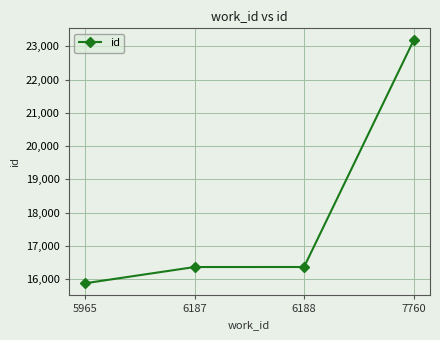

Read the value at 6187.

16365